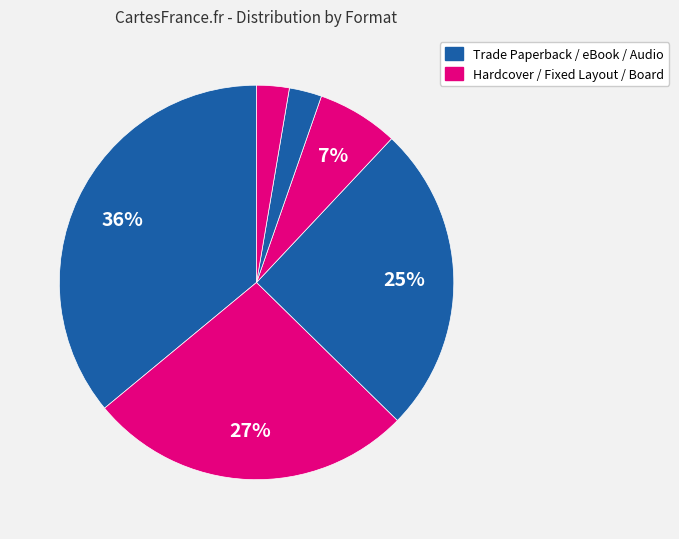

How many segments does this pie chart have?

6